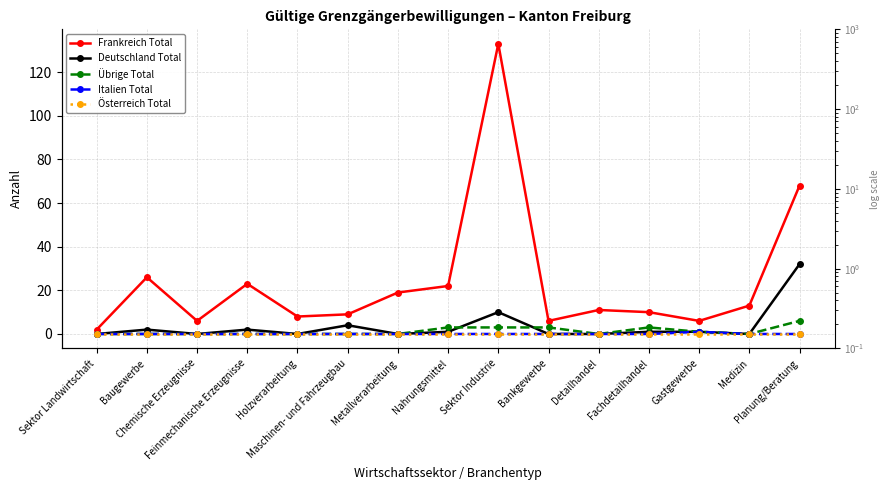

True or false: Übrige Total and Österreich Total intersect in this chart.

False